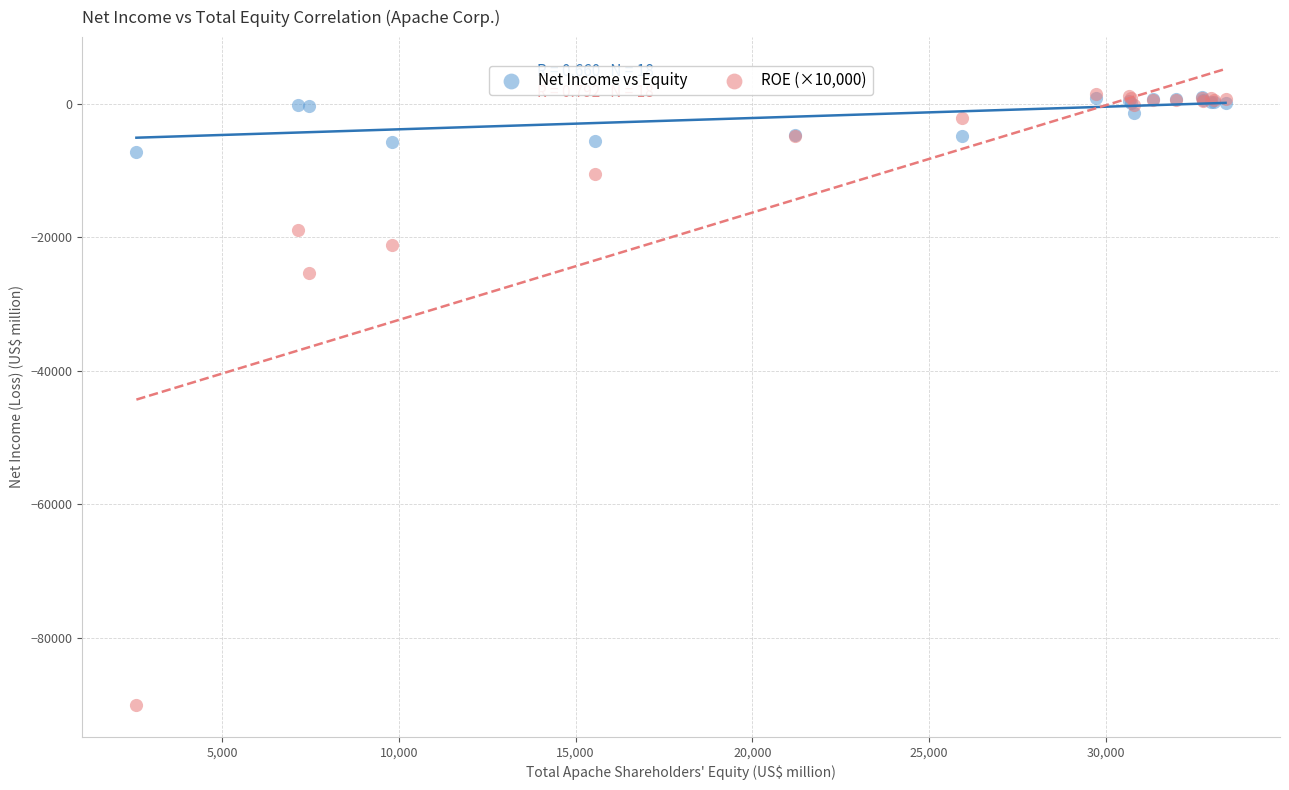

Which series has the widest spread of Y values?

ROE (×10,000)